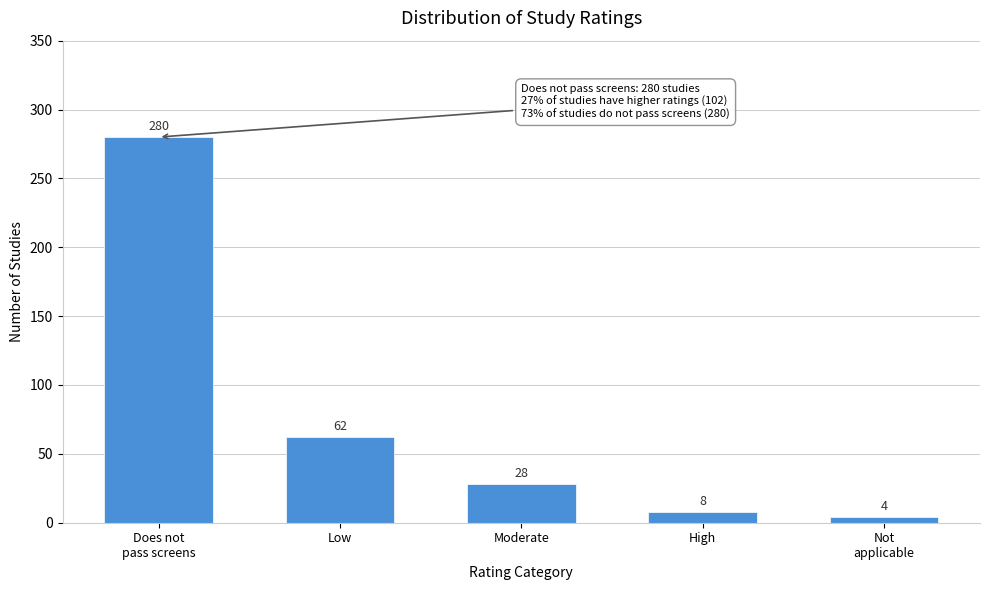

Reading left to right, list all the values displayed in this chart.

280	62	28	8	4